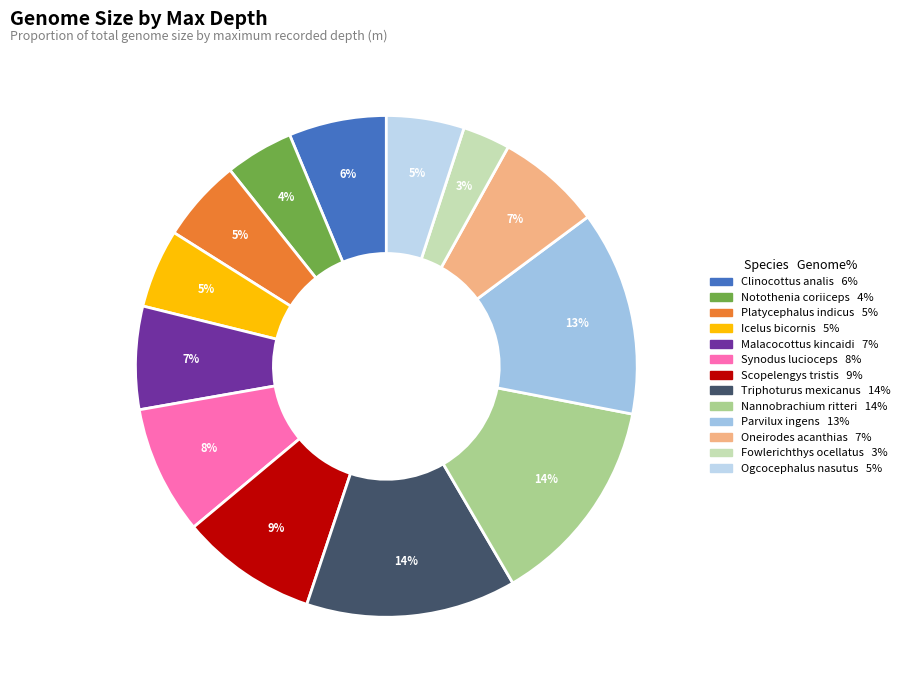

To the nearest percent, what is the average slice percentage?

8%